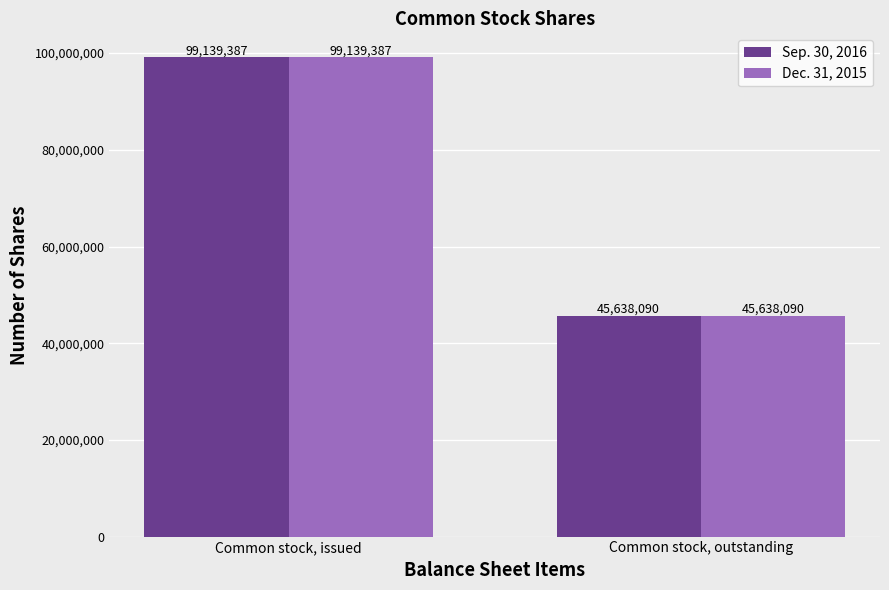

How many Sep. 30, 2016 values are between 45638090 and 99139387?

2